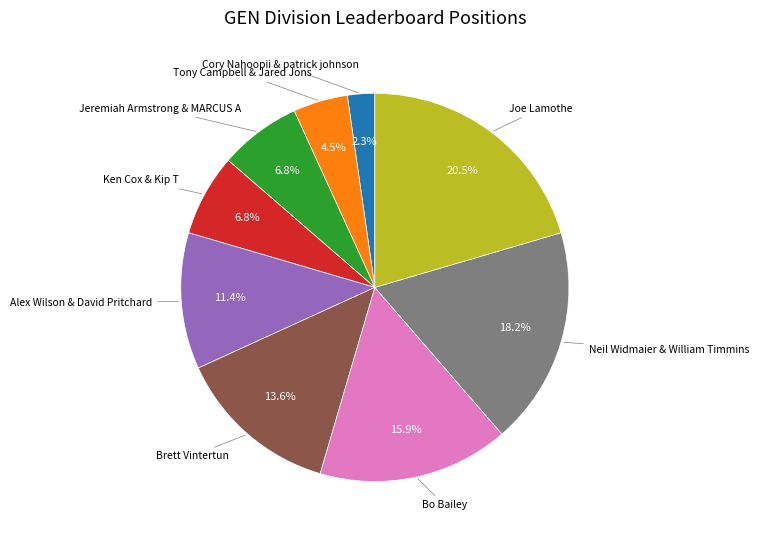

Does Ken Cox & Kip T represent more than half of the total?

No